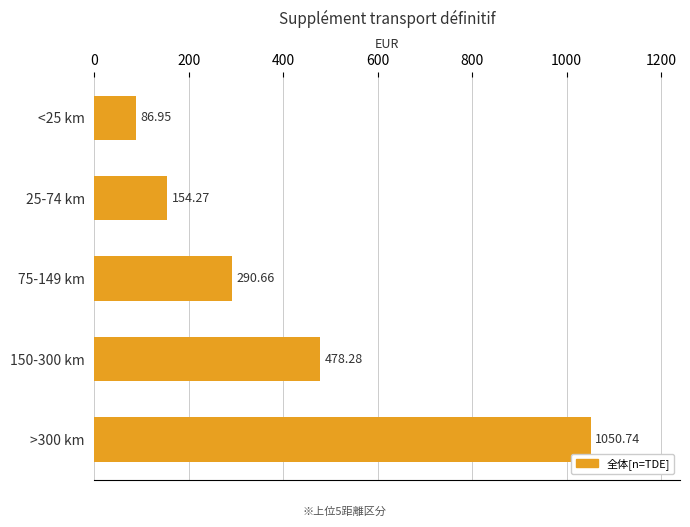

What is the sum of the values at <25 km and 25-74 km?

241.2